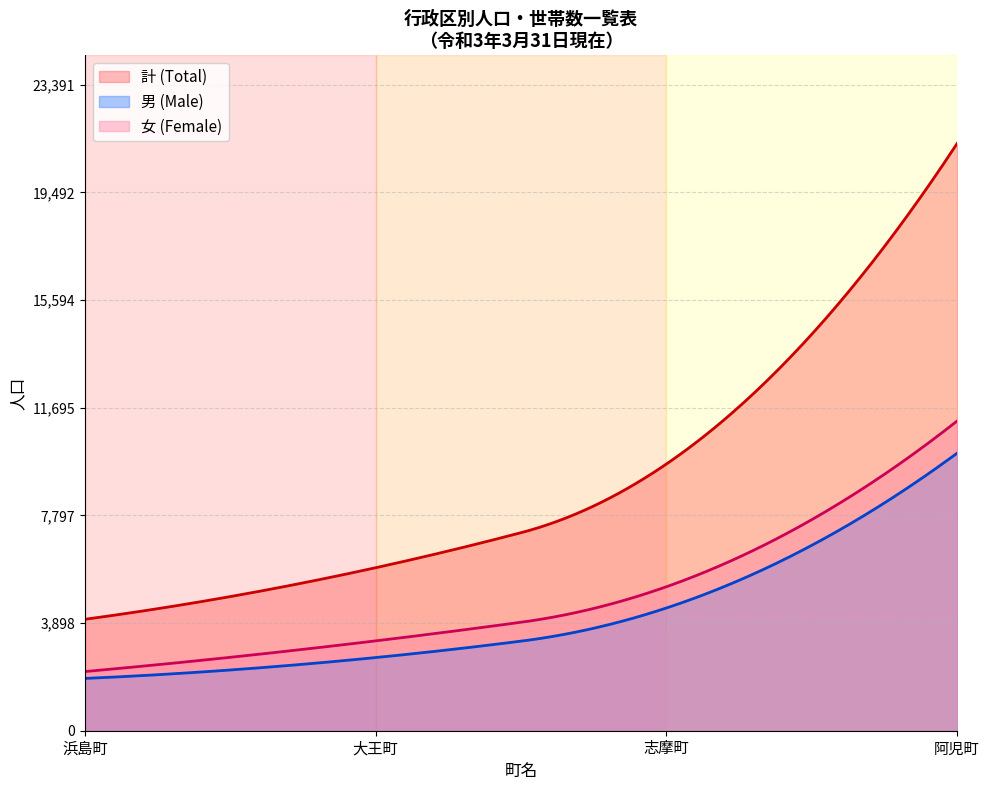

What is the lowest value of the 女 (Female) series?

2142.0